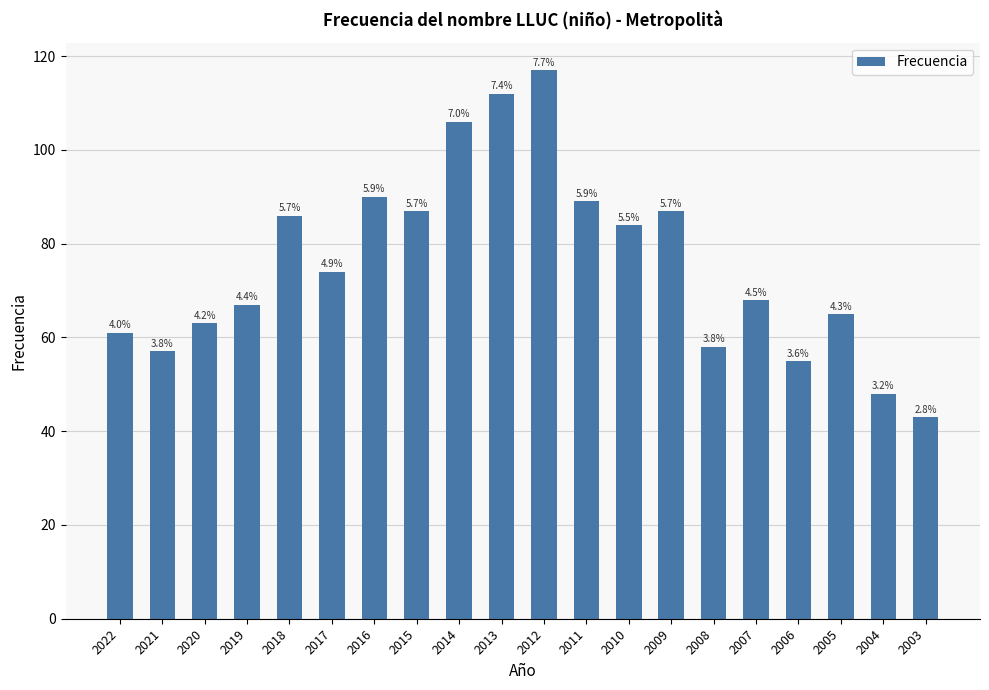

How many bars are there in total?

20